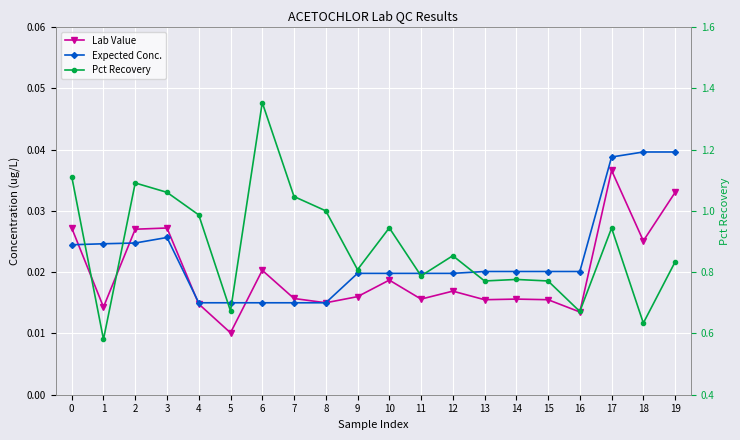

Which series has the widest spread of values?

Pct Recovery